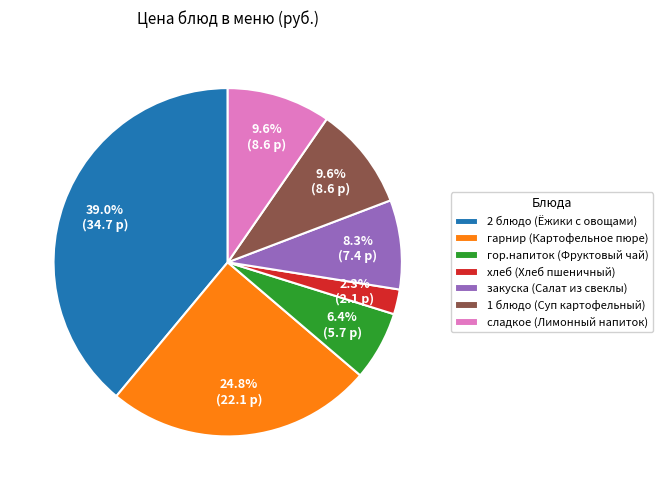

Which has a higher value, закуска (Салат из свеклы) or 1 блюдо (Суп картофельный)?

1 блюдо (Суп картофельный)